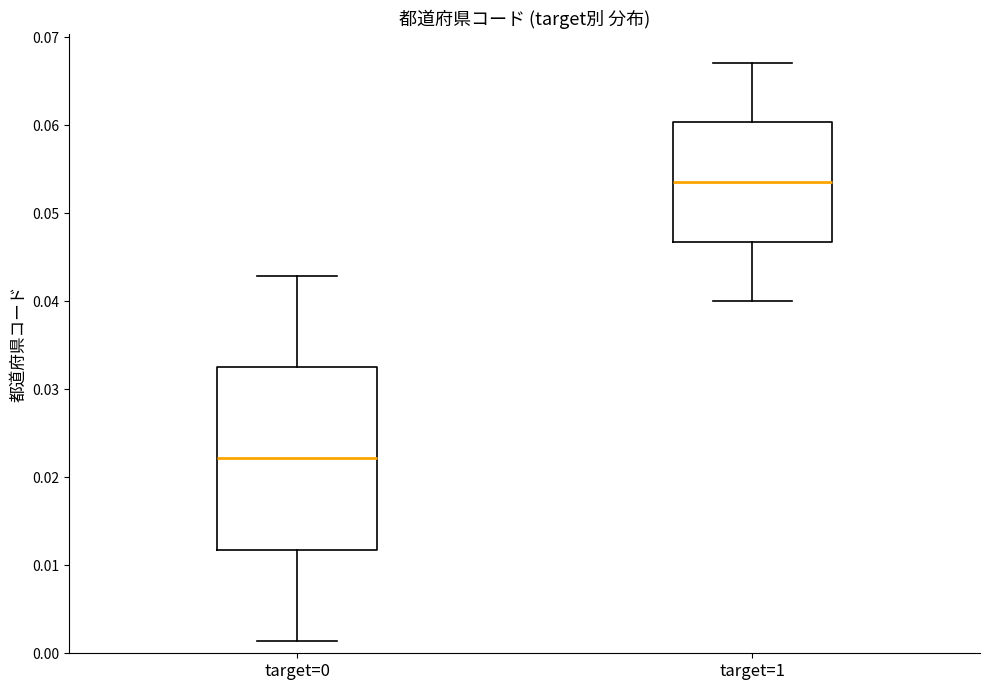

Reading left to right, transcribe this box plot: for each box, give where its median line is, the range the box spans, and where its two whiskers end, as read against the y-axis. The values are not printed on the chart, so give them approximately, as read against the axis.

target=0: median 0.022, box 0.012 to 0.033, whiskers 0.001 to 0.043
target=1: median 0.054, box 0.047 to 0.060, whiskers 0.040 to 0.067